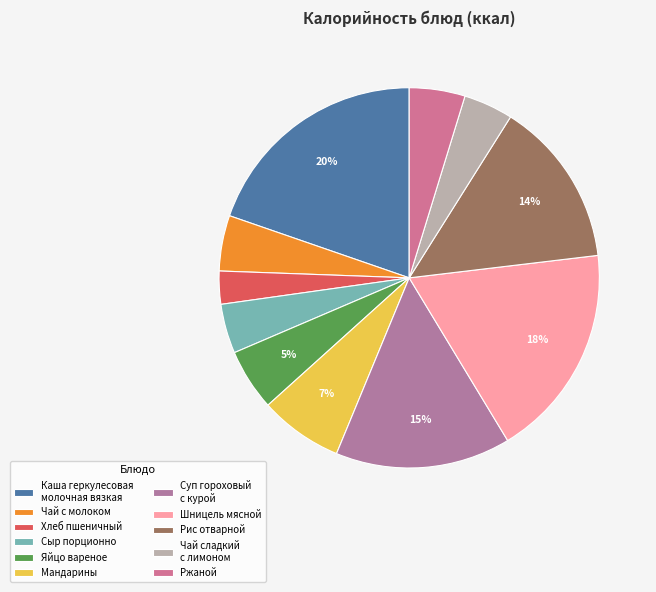

How many segments does this pie chart have?

11